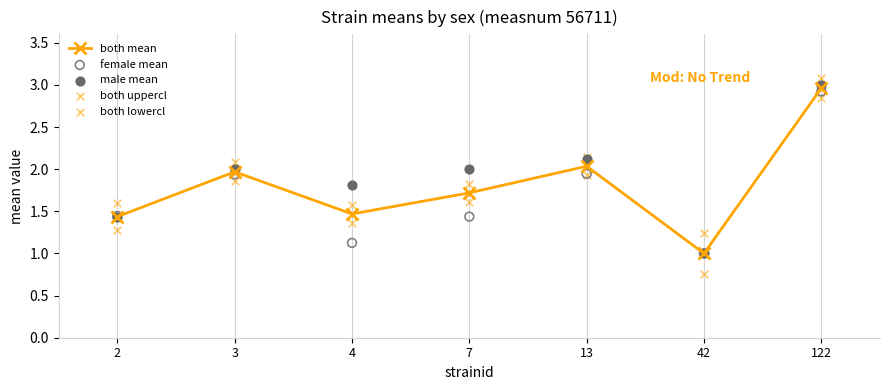

Which series has the largest total across all categories?

both uppercl